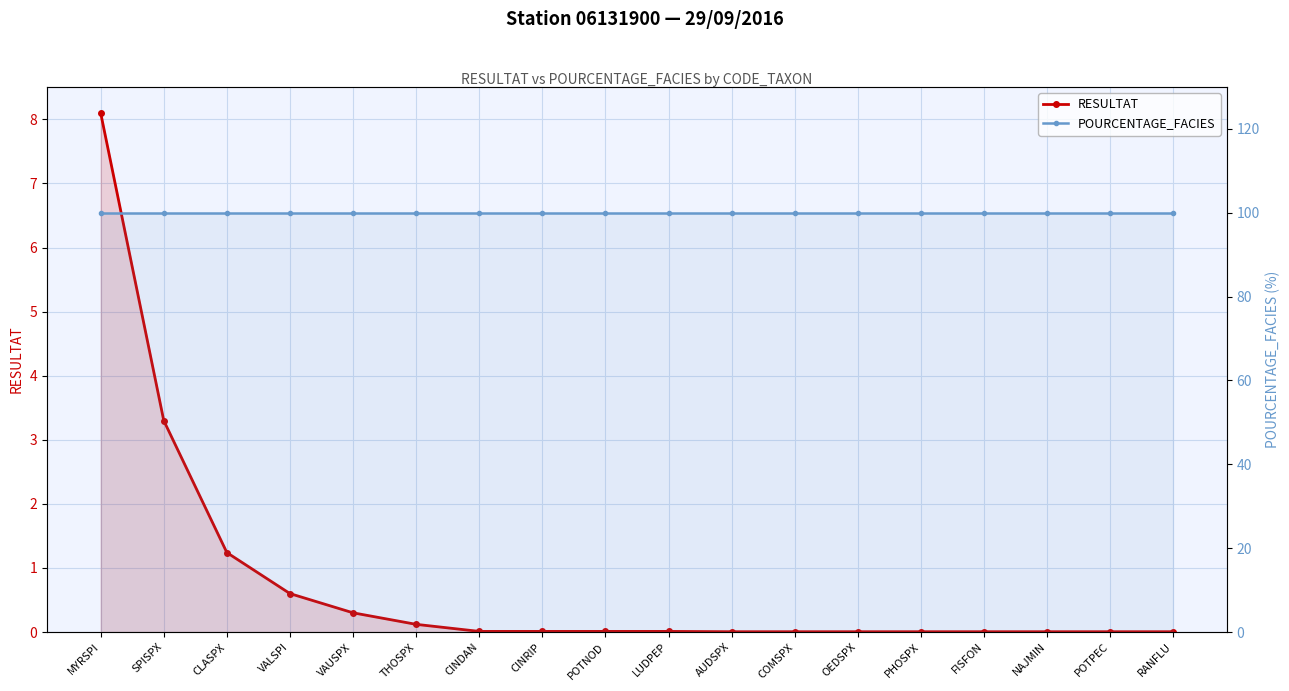

Reading left to right, extract all data points from this chart.

RESULTAT: 8.1	3.3	1.2	0.6	0.3	0.1	0.0	0.0	0.0	0.0	0.0	0.0	0.0	0.0	0.0	0.0	0.0	0.0
POURCENTAGE_FACIES: 100.0	100.0	100.0	100.0	100.0	100.0	100.0	100.0	100.0	100.0	100.0	100.0	100.0	100.0	100.0	100.0	100.0	100.0